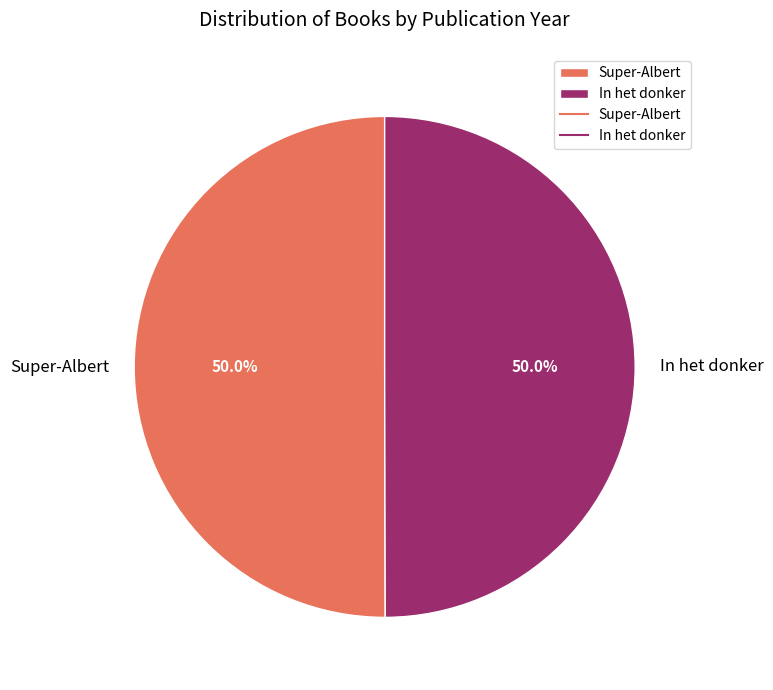

Is the sum of In het donker and Super-Albert greater than half?

Yes